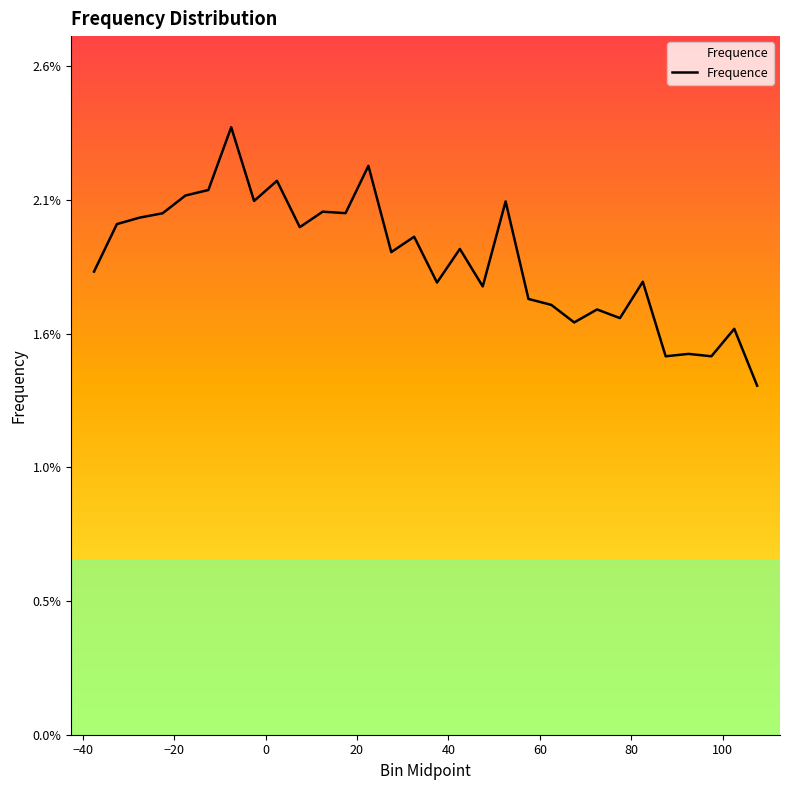

Does the chart display data point markers on the line(s)?

No